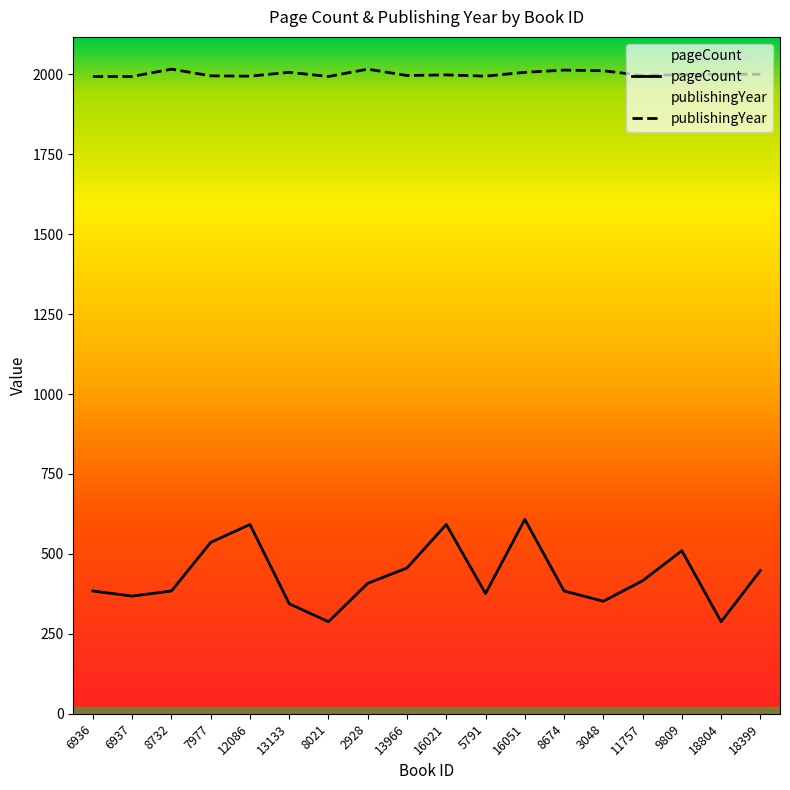

What is the difference between the second highest and second lowest values in the publishingYear series?

23